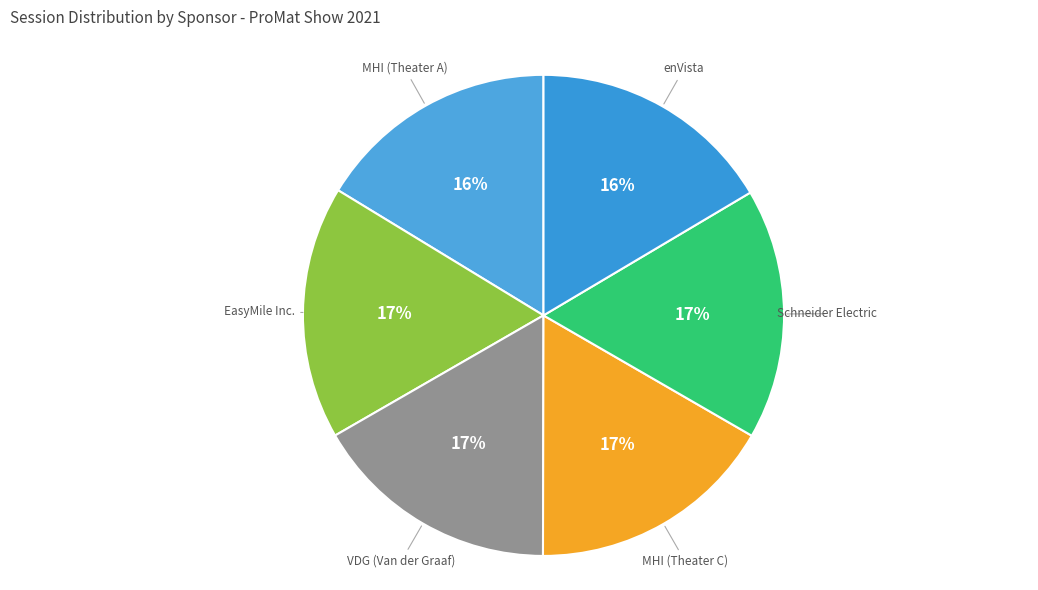

How many slices are in this pie chart?

6